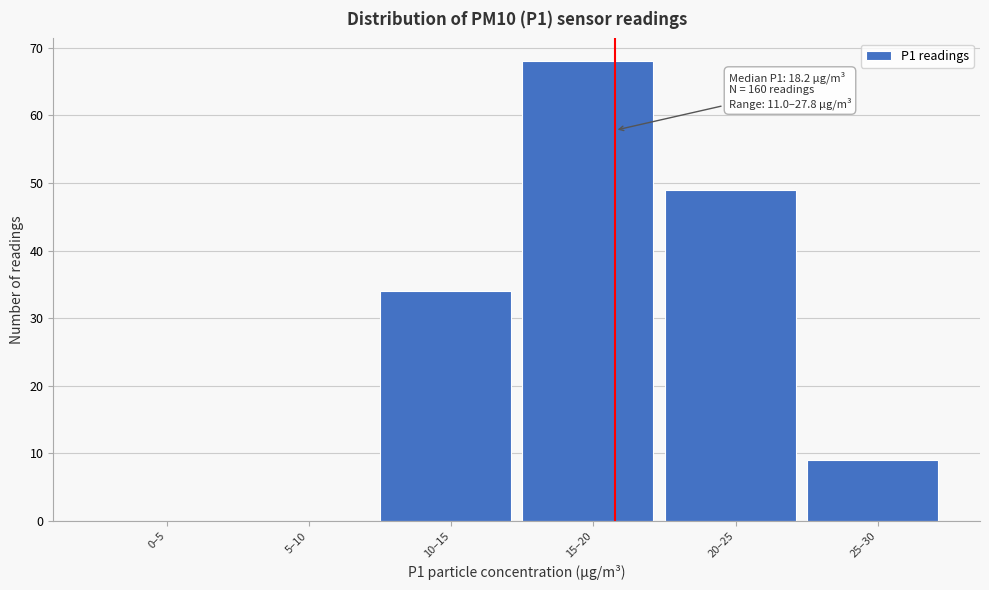

Reading left to right, transcribe all the data shown in this chart.

0–5=0	5–10=0	10–15=34	15–20=68	20–25=49	25–30=9